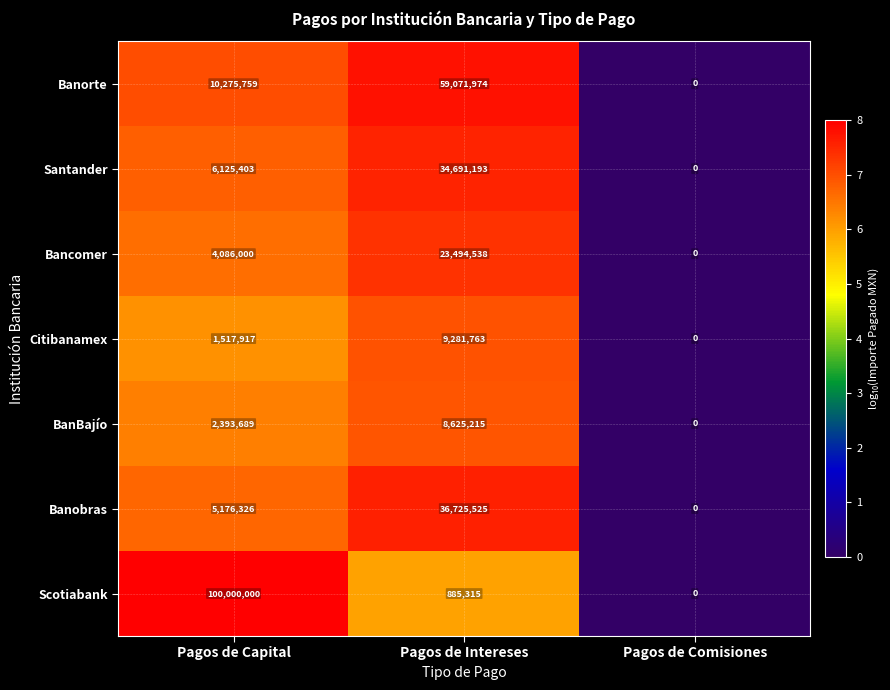

At how many categories does at least one series exceed 6?

2